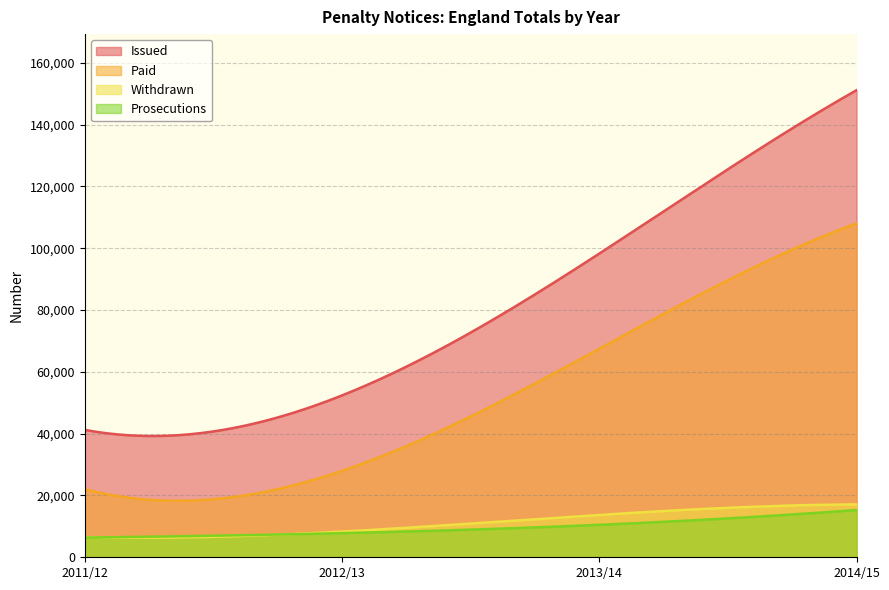

The Paid series shows 67475 at 2013/14. True or false?

True